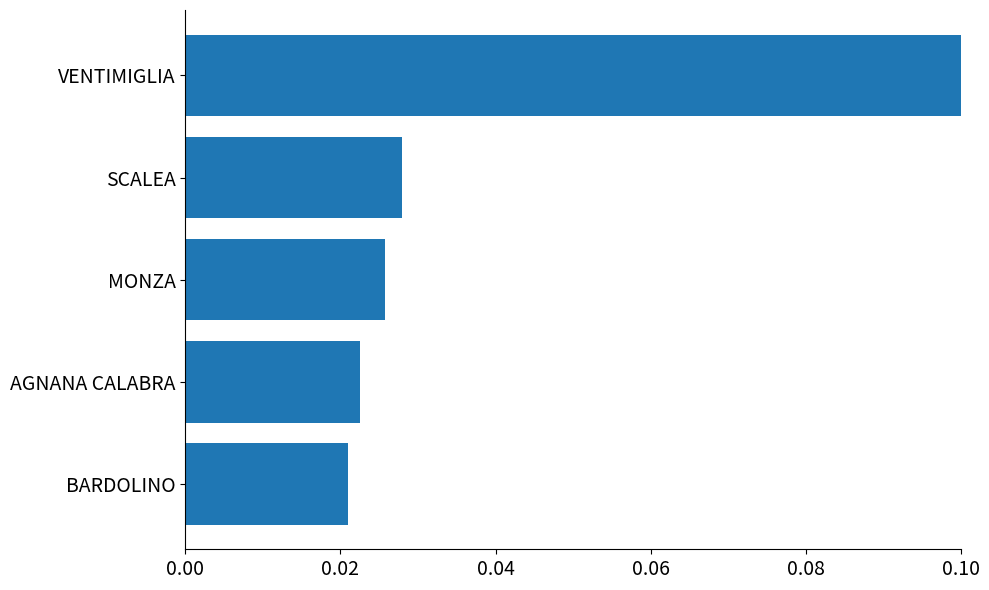

List the labels in order of value, largest first.

VENTIMIGLIA, SCALEA, MONZA, AGNANA CALABRA, BARDOLINO